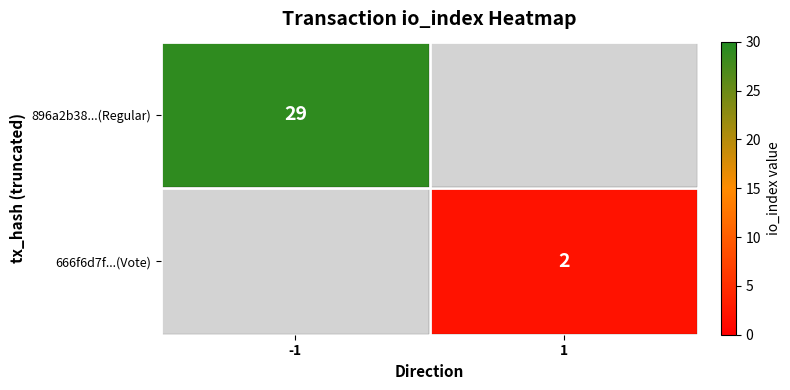

The value of 896a2b38...(Regular) at -1 is 12. True or false?

False